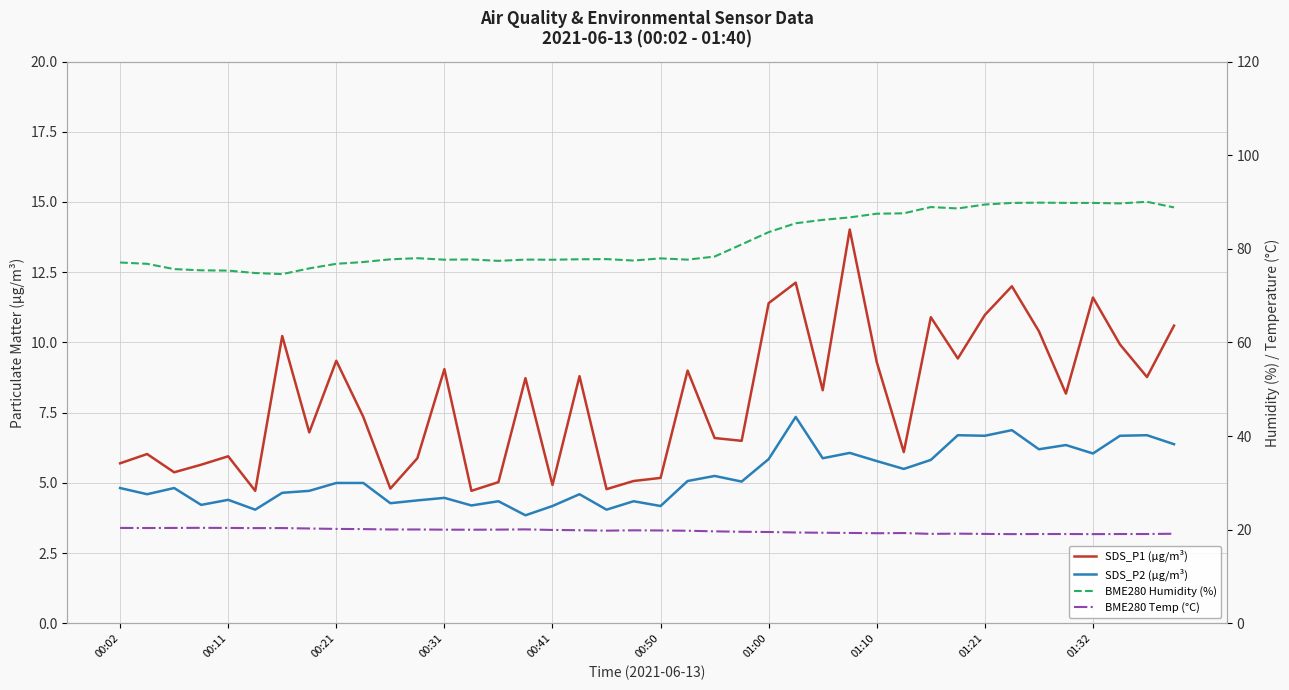

Is the value of BME280 Temp (°C) at 36 greater than the value of BME280 Humidity (%) at 35?

No